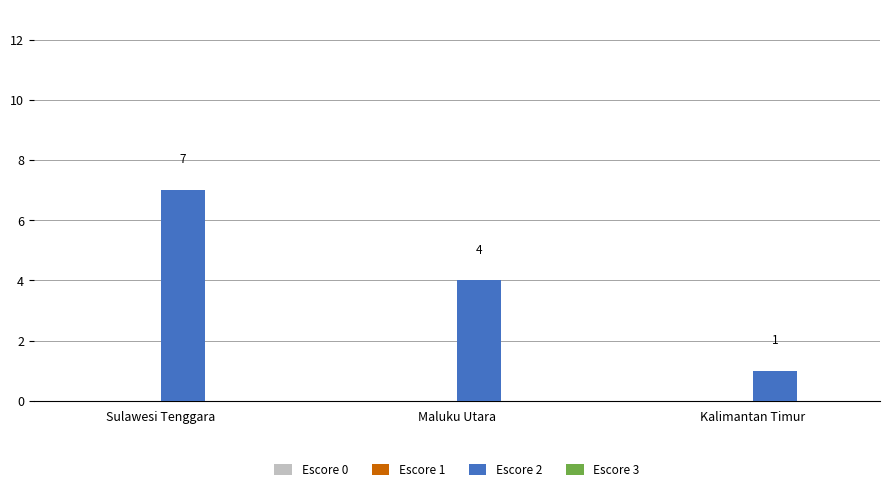

Between Maluku Utara and Kalimantan Timur, which is larger?

Maluku Utara